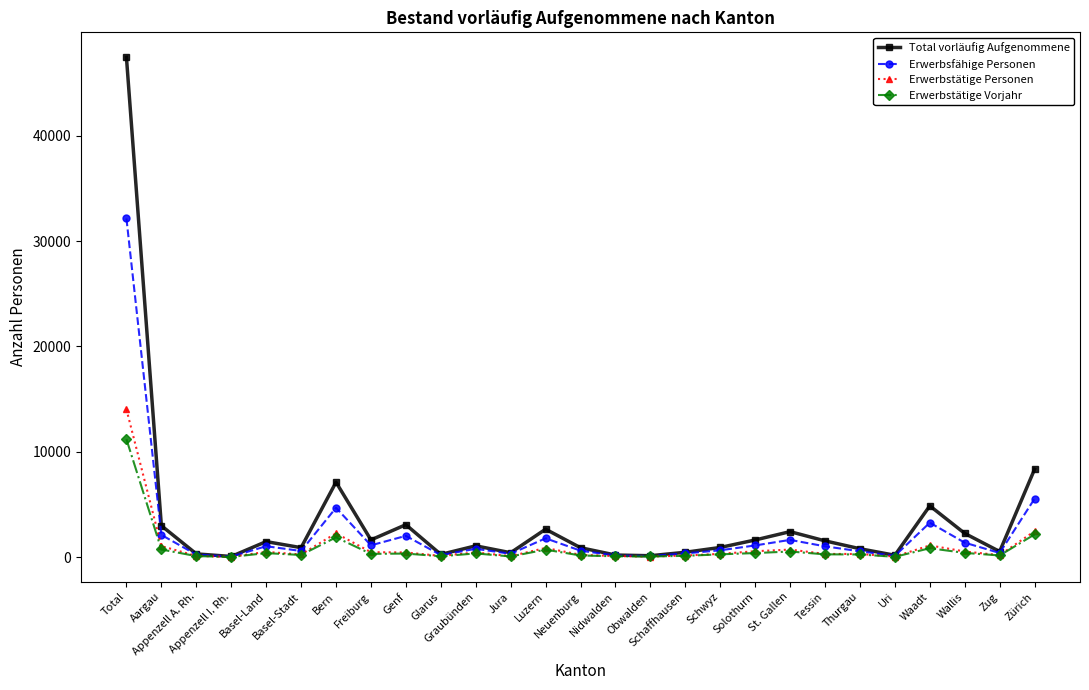

True or false: Erwerbstätige Vorjahr has more than 0 points higher than both neighbors.

True